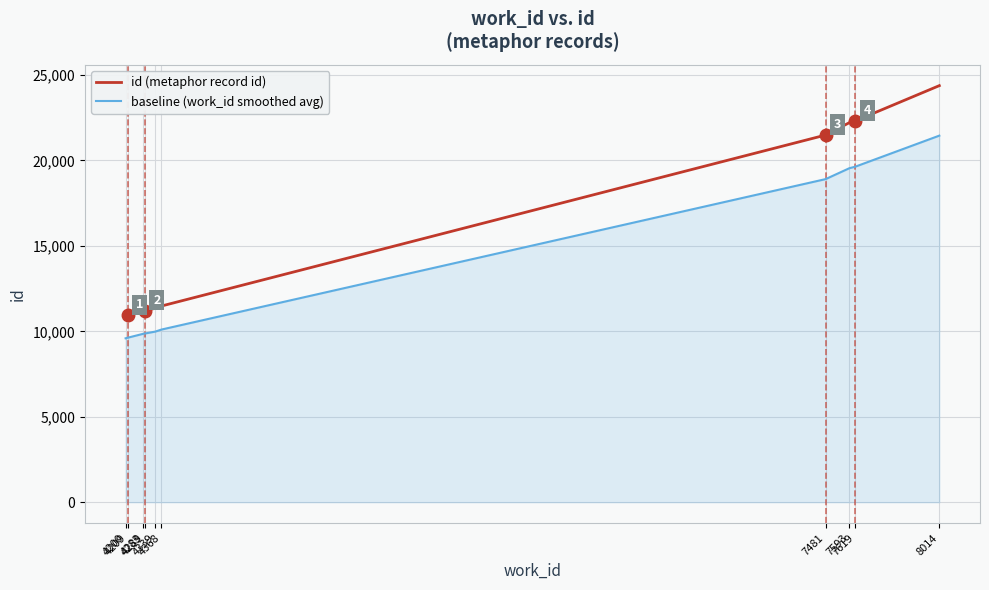

Which series has the largest total across all categories?

id (metaphor record id)